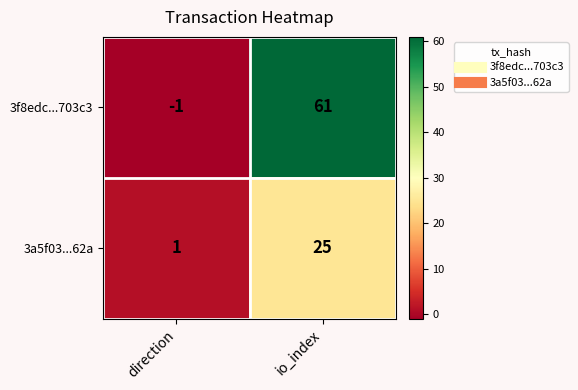

Reading left to right, transcribe all the data shown in this chart.

3f8edc...703c3: -1	61
3a5f03...62a: 1	25